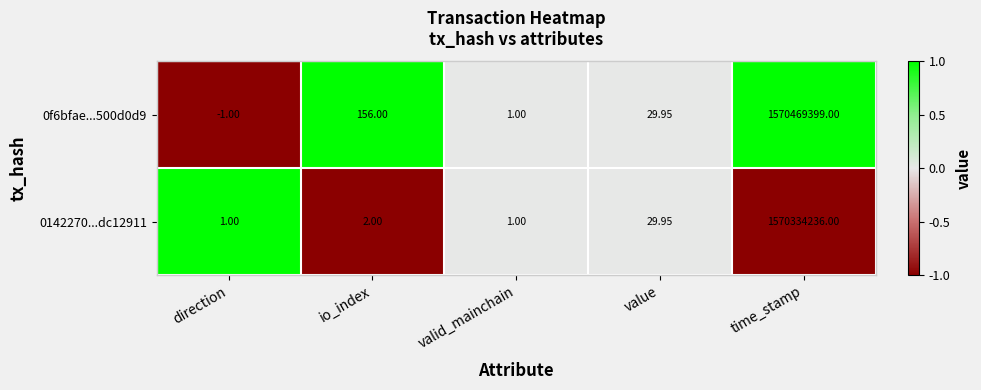

At which category is the sum across all series the highest?

time_stamp